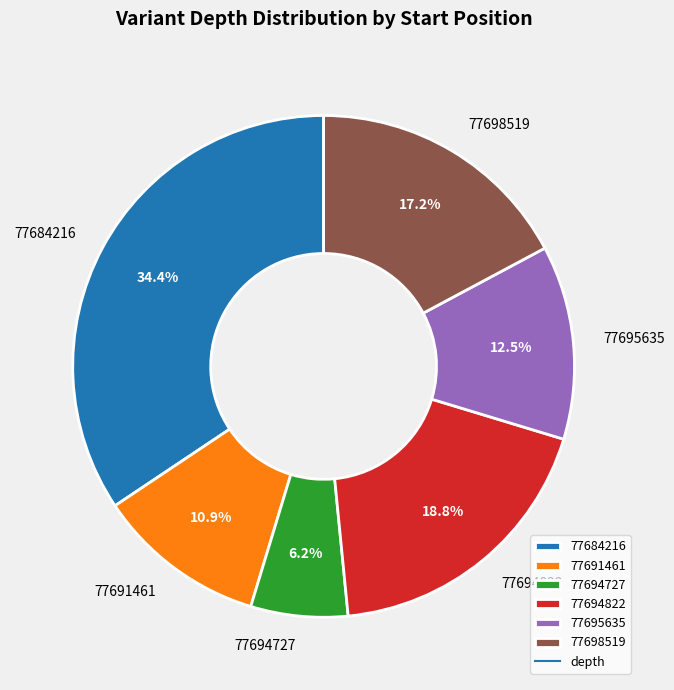

Is there any slice that represents more than half of the pie?

No